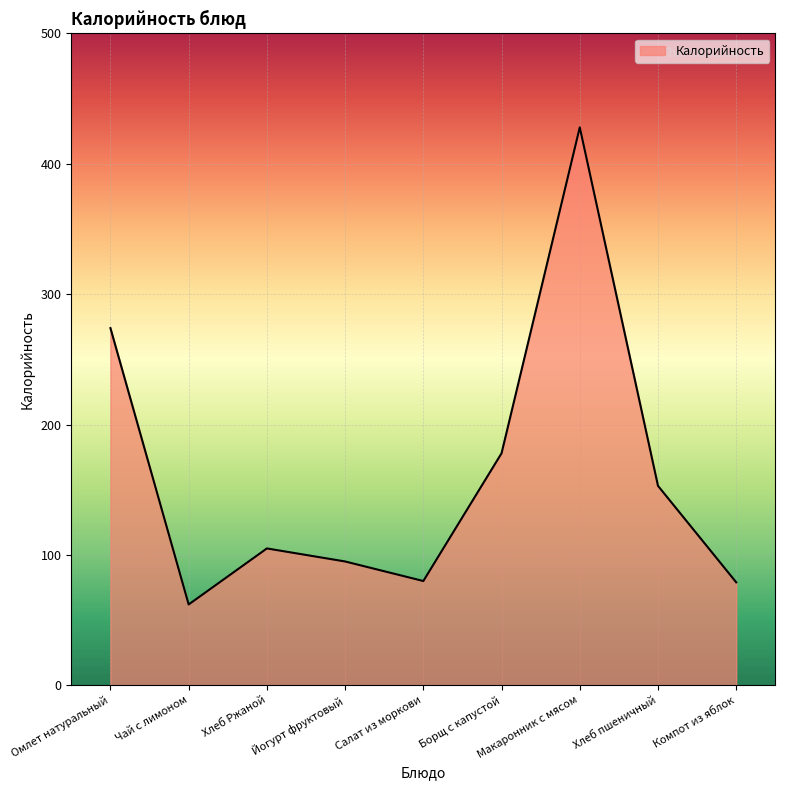

What is the minimum value shown in the chart?

62